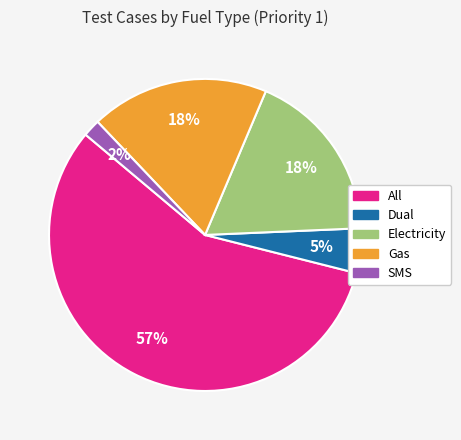

What is the smallest slice in the pie chart?

SMS